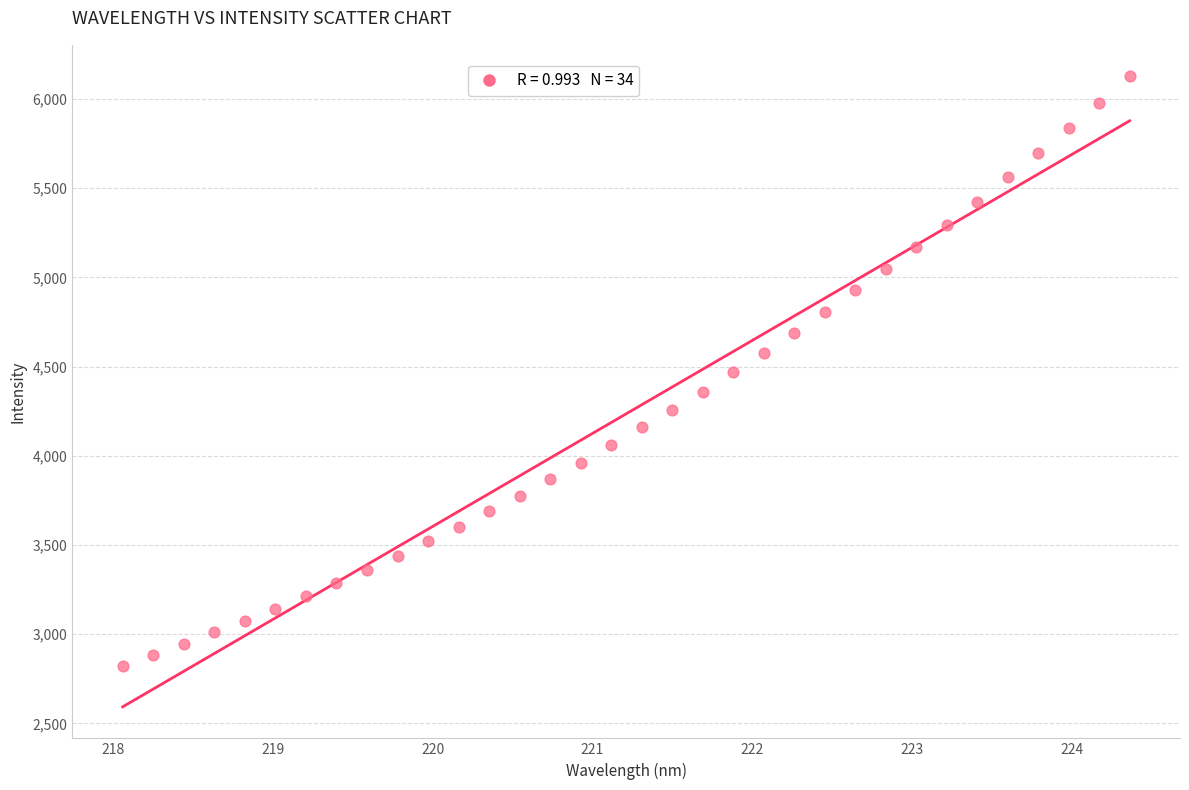

What is the range of X values (max minus min)?

6.3